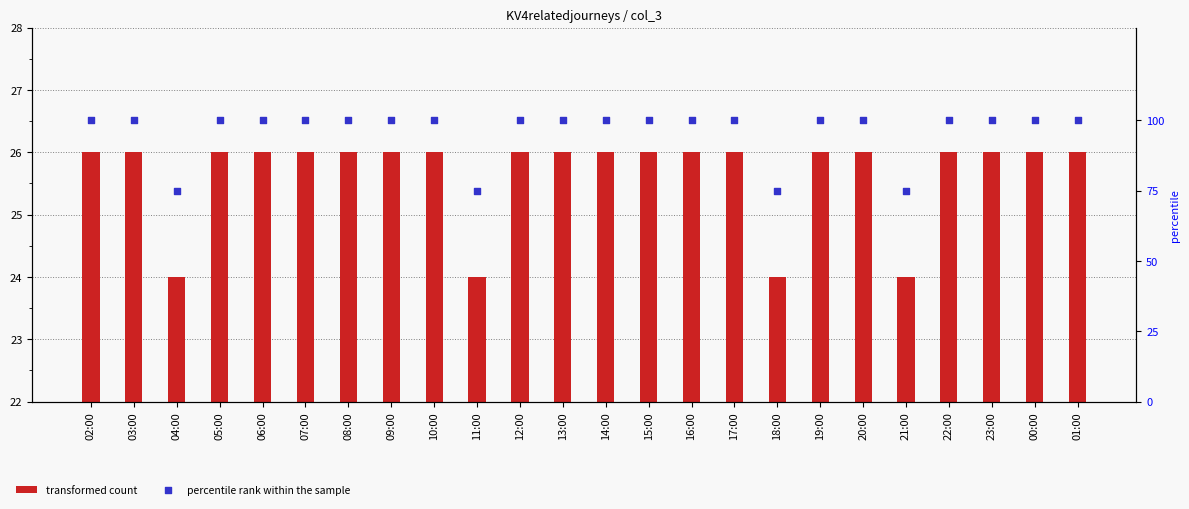

Which series contains the lowest Y value?

transformed count